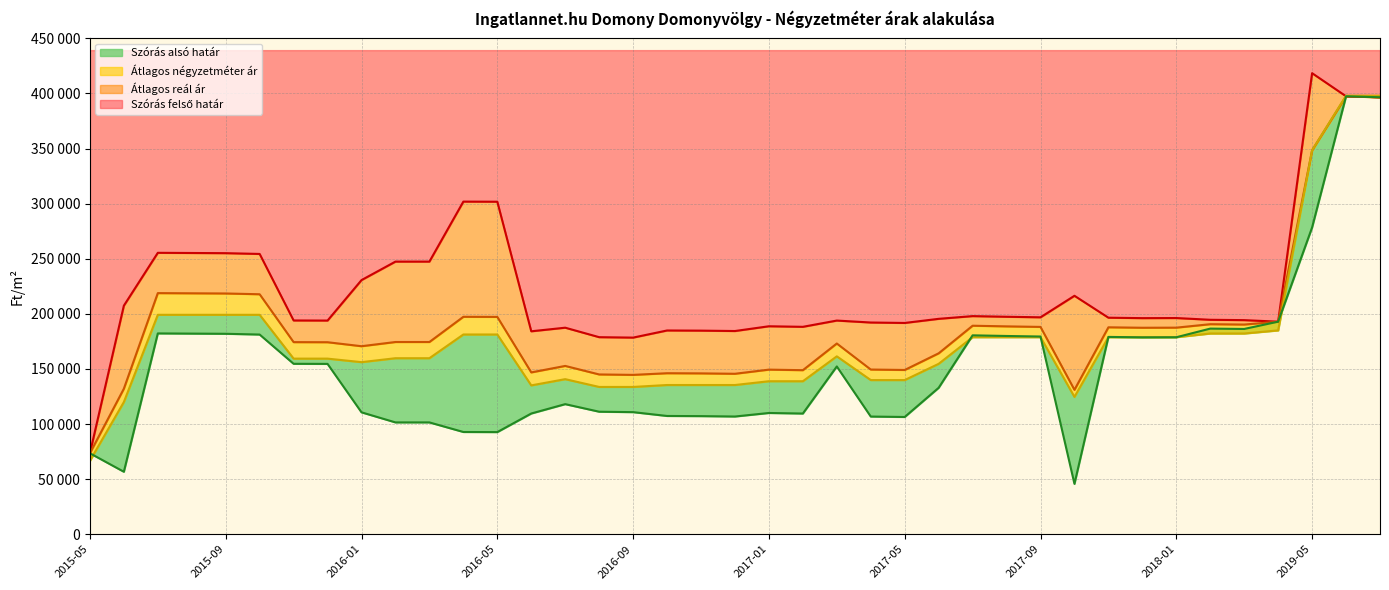

What is the average value of the Átlagos négyzetméter ár series?

175756